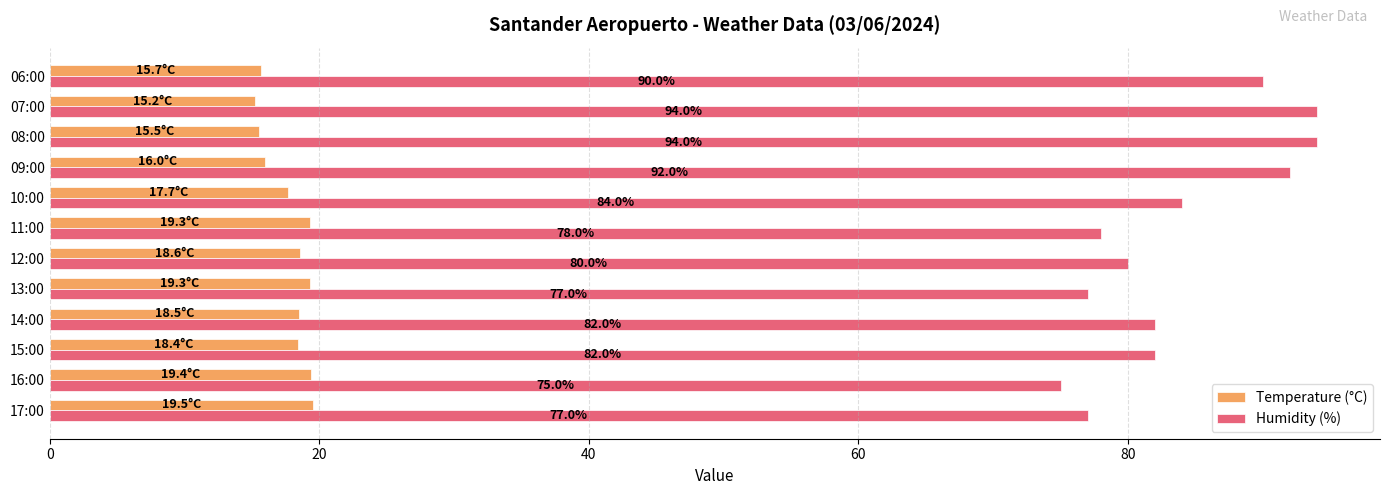

The Temperature (°C) series shows 16.0 at 09:00. True or false?

True